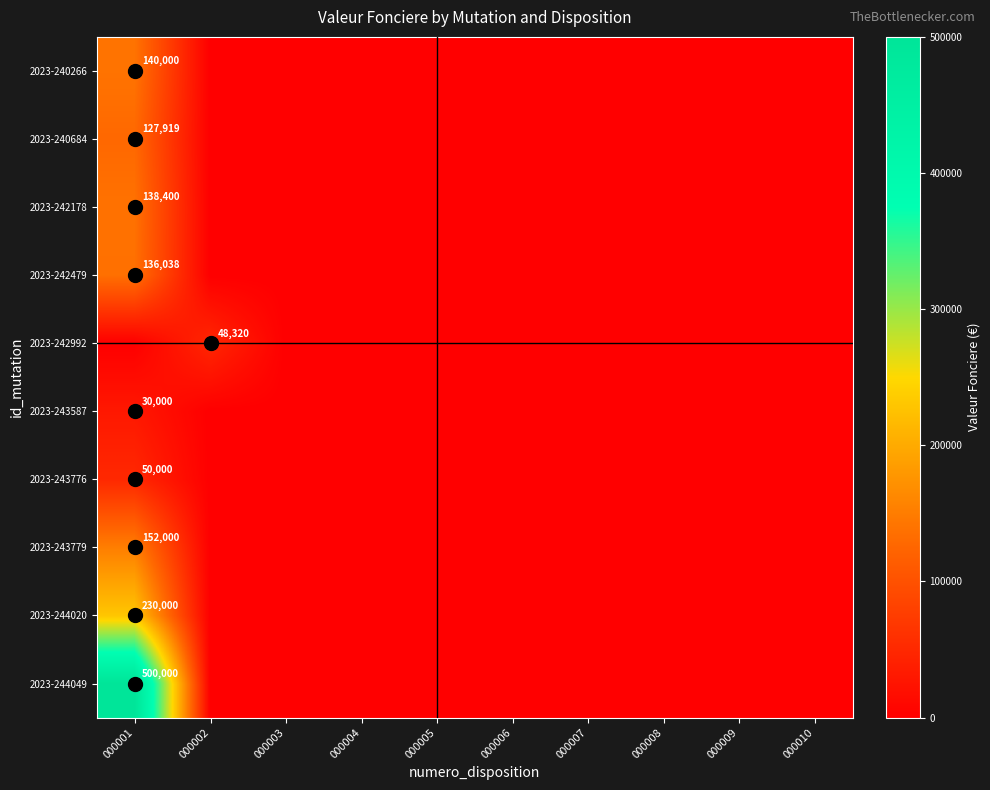

At how many categories does at least one series exceed 317075?

1